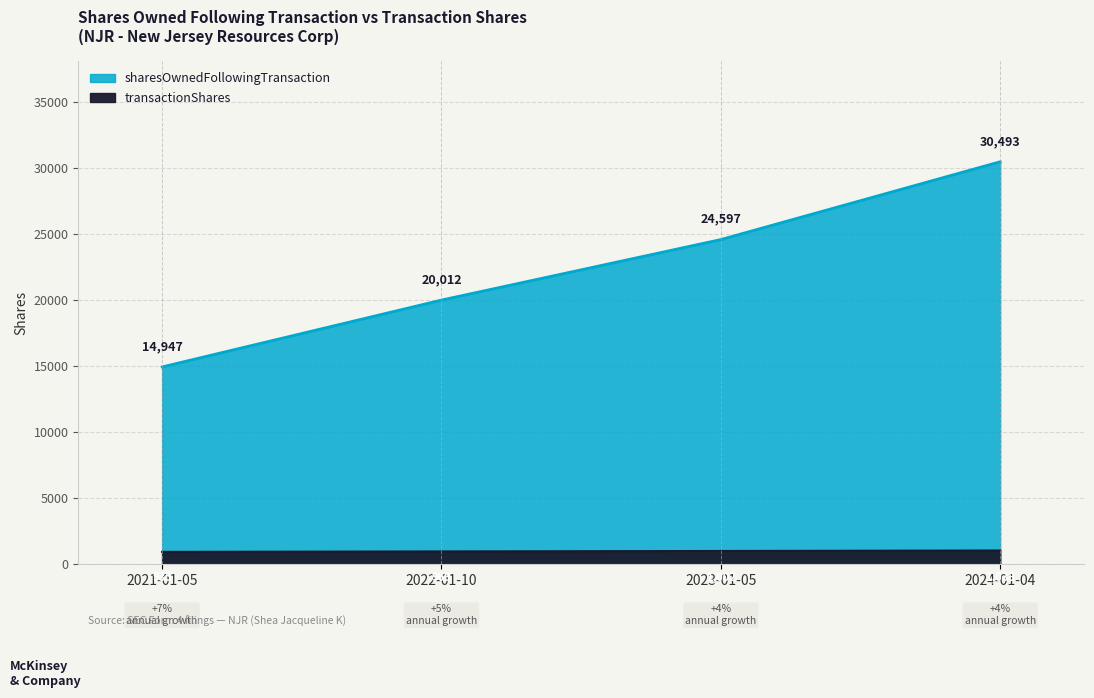

Count the number of data series in this chart.

2